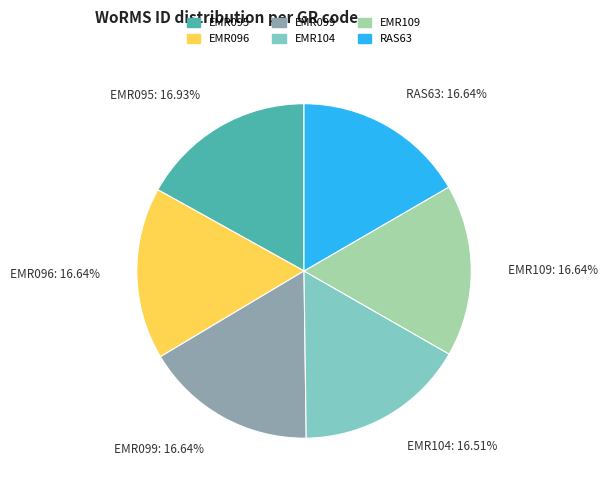

What is the ratio of the value at EMR099 to the value at RAS63?

1.0